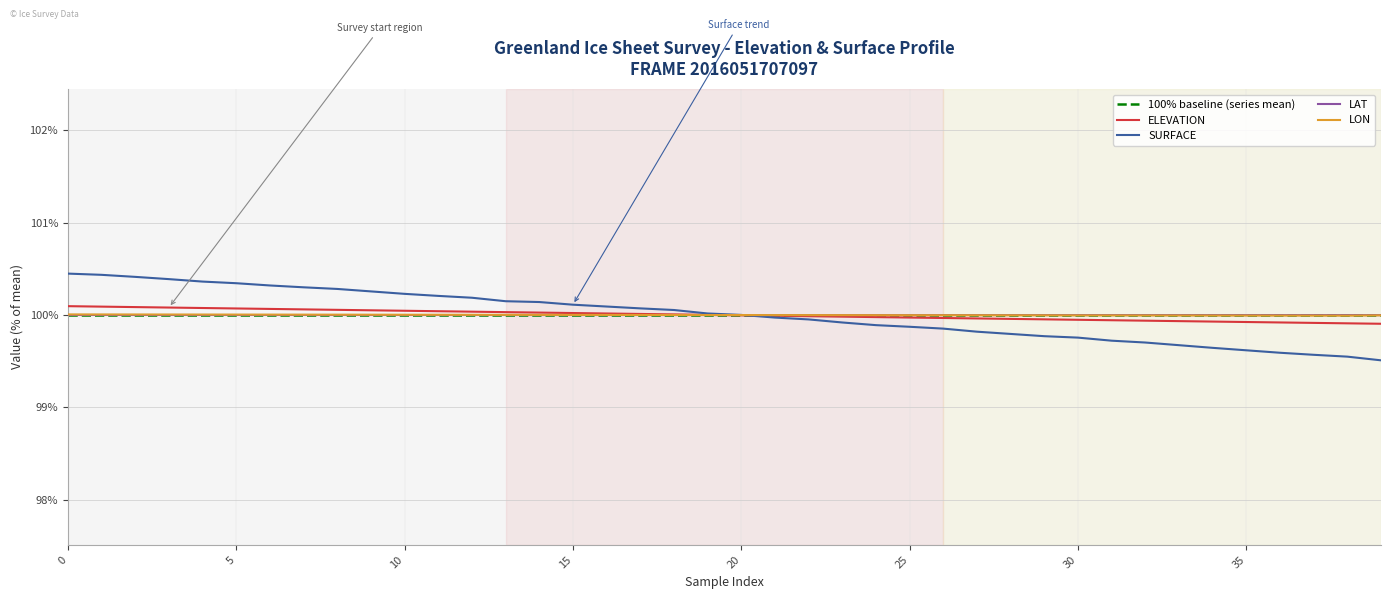

How many values in the ELEVATION series are below 100?

20